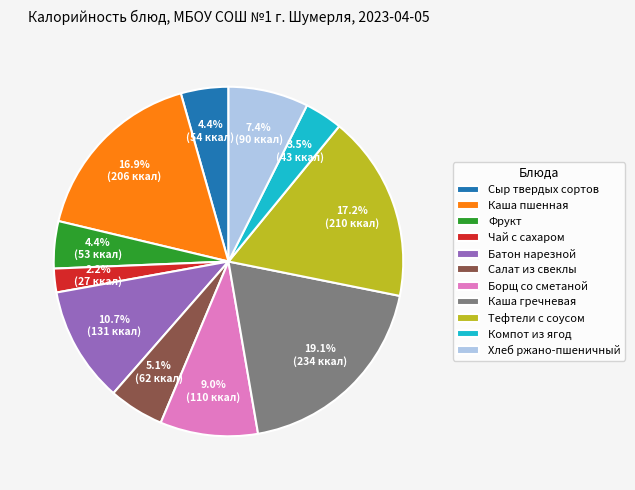

The Борщ со сметаной slice represents 22% of the pie. True or false?

False